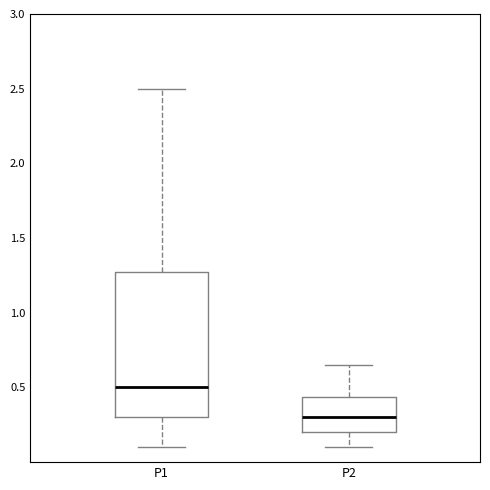

Which box has the highest median line?

P1